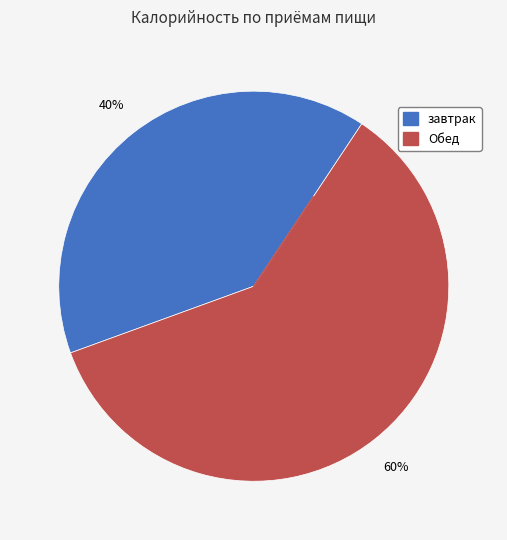

To the nearest percent, what is the difference between the Обед and завтрак slice percentages?

20%